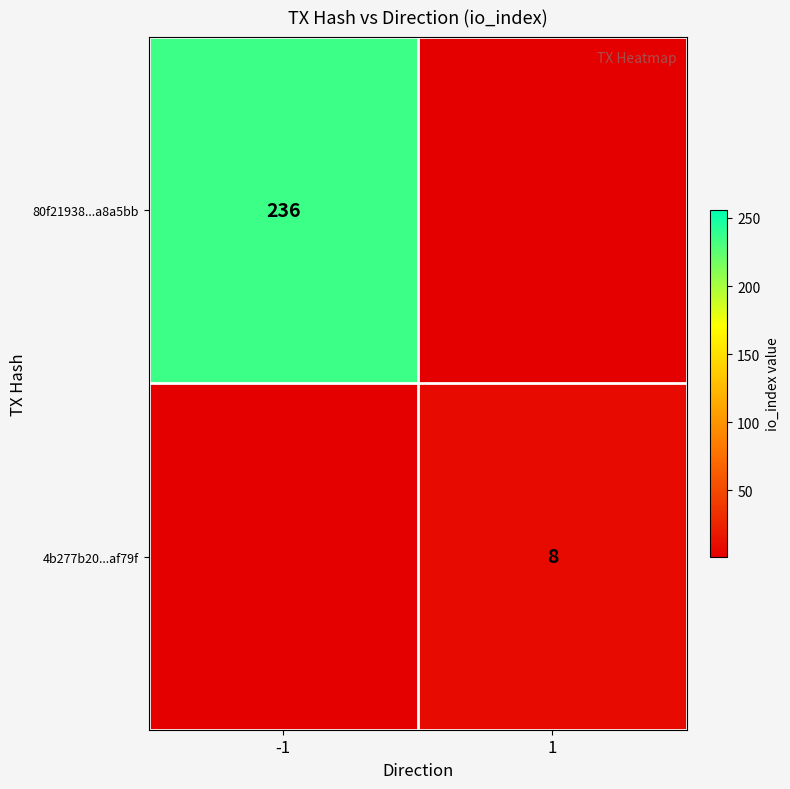

Is it true that 4b277b20...af79f equals 4 at 1?

False